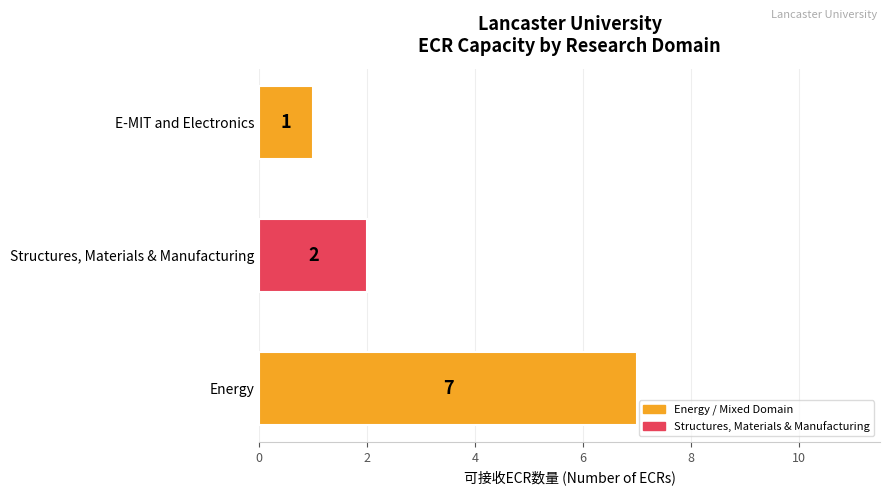

Which label corresponds to the smallest value in the chart?

E-MIT and Electronics